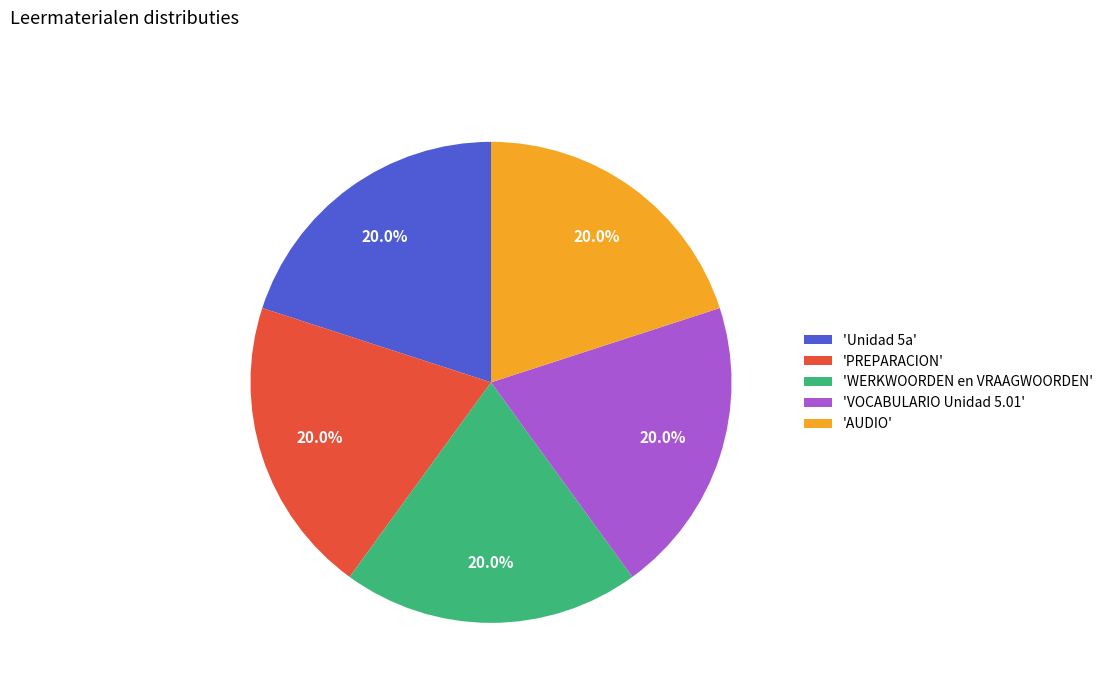

What is the ratio of the value at 'AUDIO' to the value at 'VOCABULARIO Unidad 5.01'?

1.0